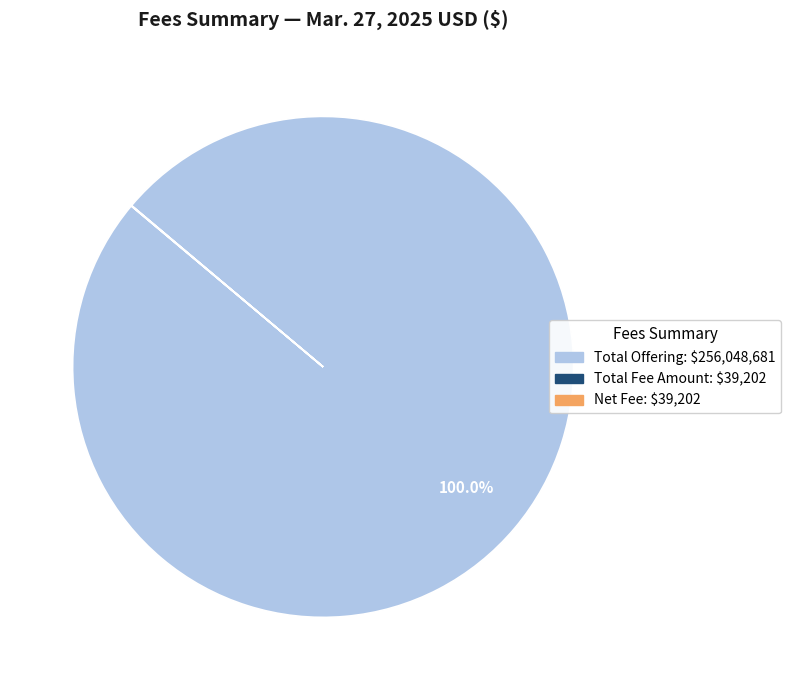

Is there a majority slice in this chart?

Yes